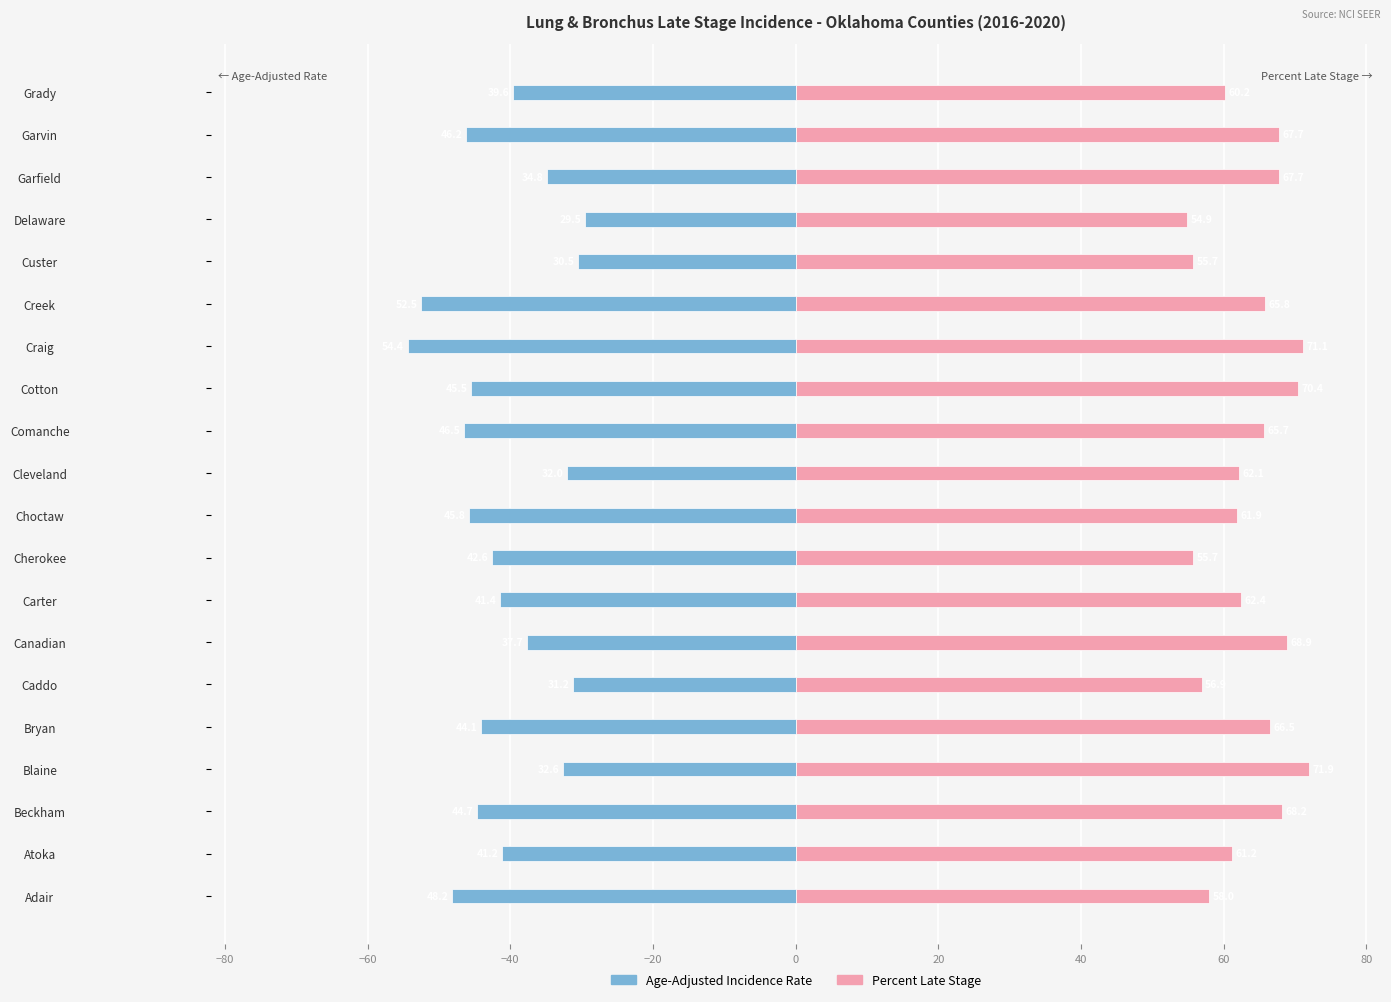

How many values in the Percent Late Stage series are below 65?

10